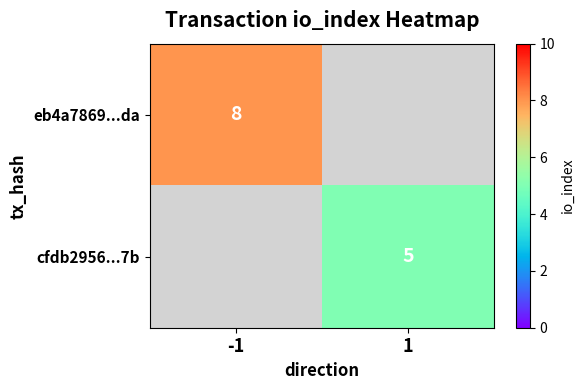

Which category has the lowest value across all series?

1